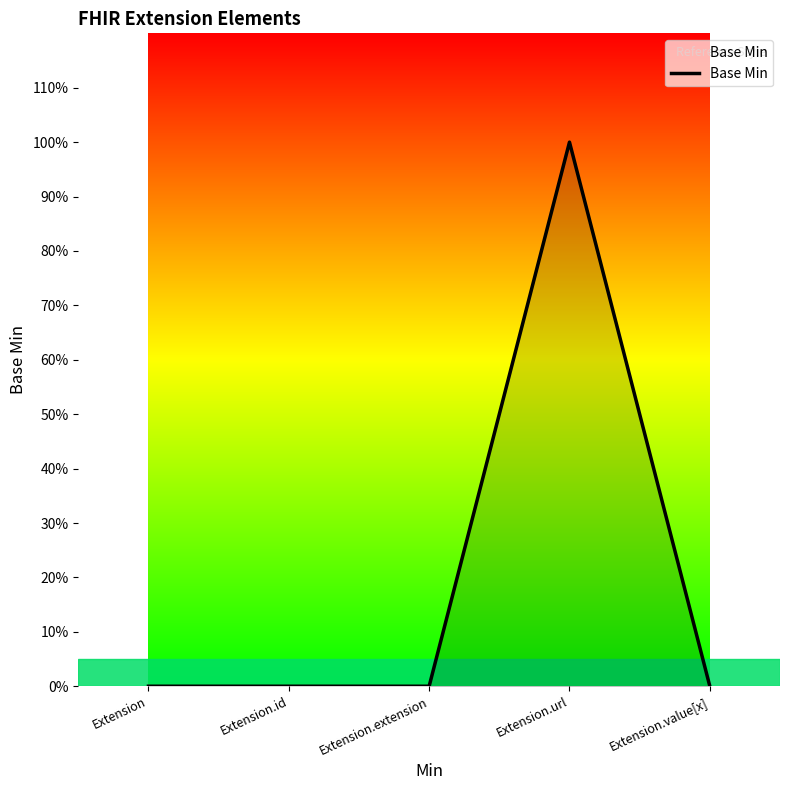

Rank the categories by value from highest to lowest.

Extension.url, Extension, Extension.id, Extension.extension, Extension.value[x]